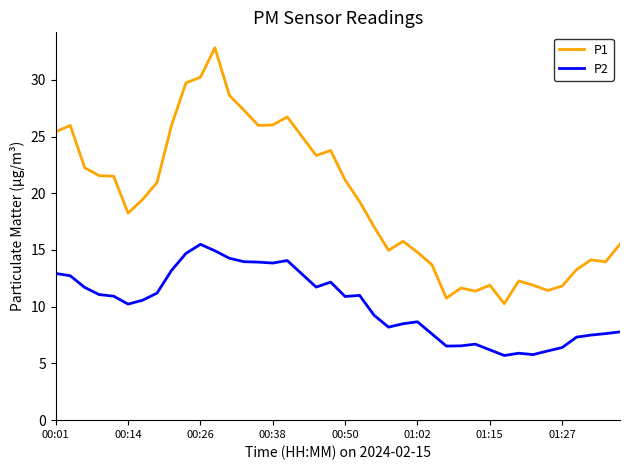

True or false: P2 and P1 cross at least once.

False